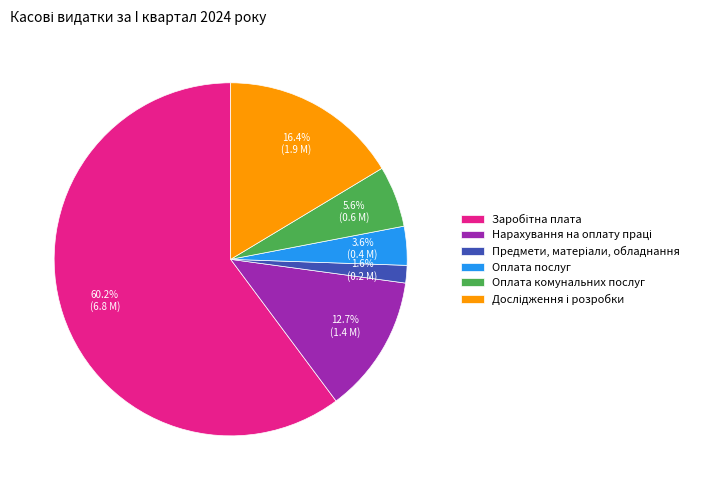

Is there a majority slice in this chart?

Yes